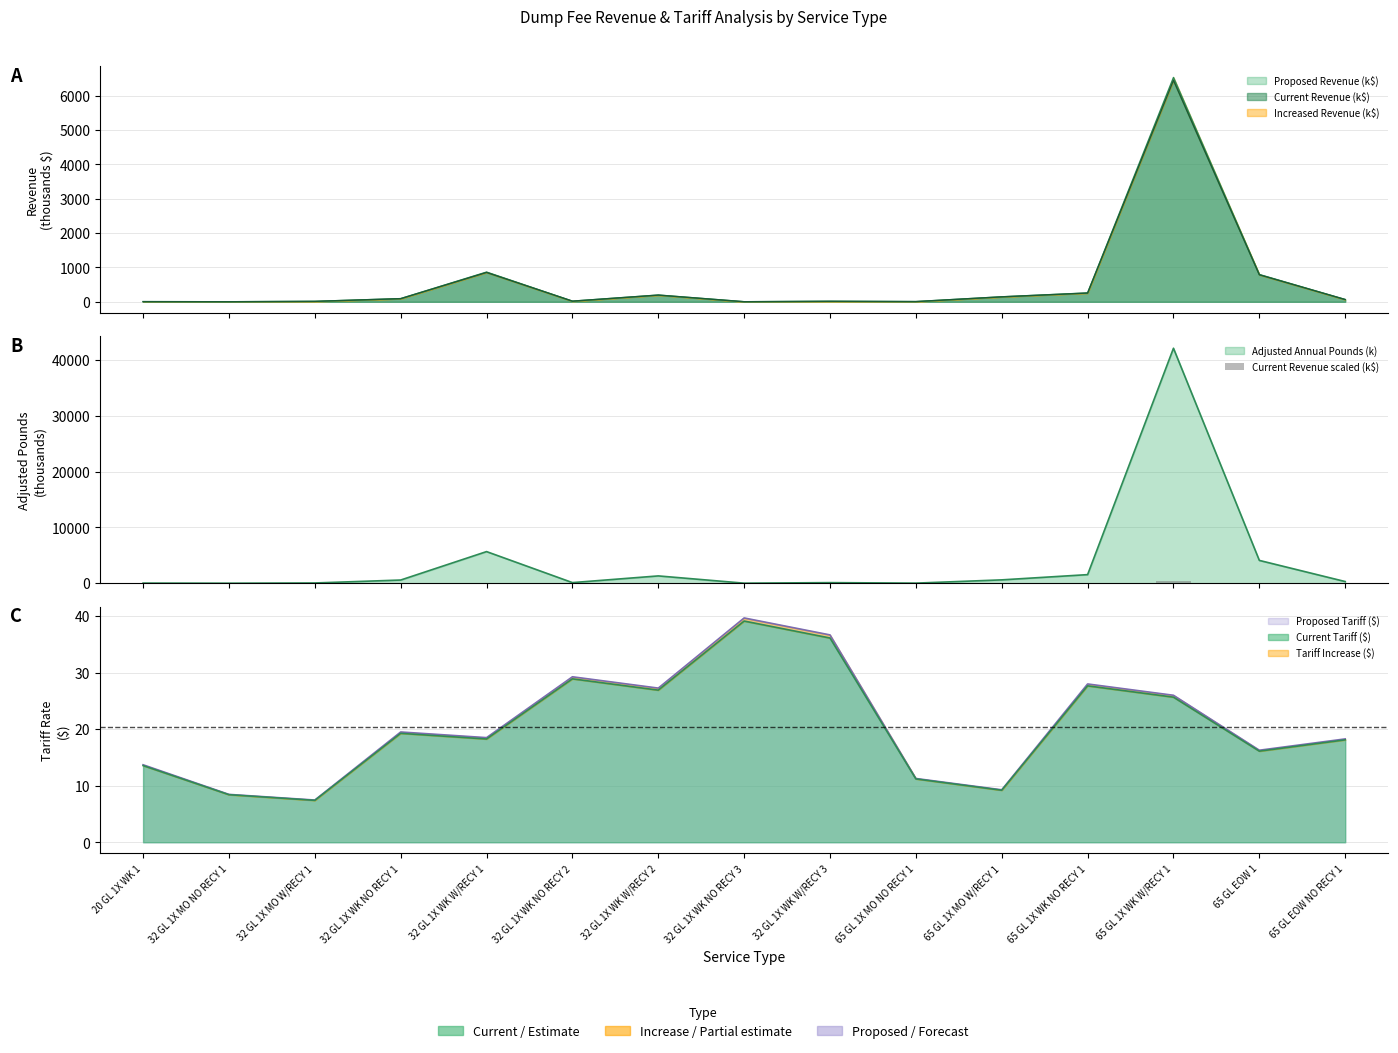

What is the value of the 2nd bar from the left?

0.1